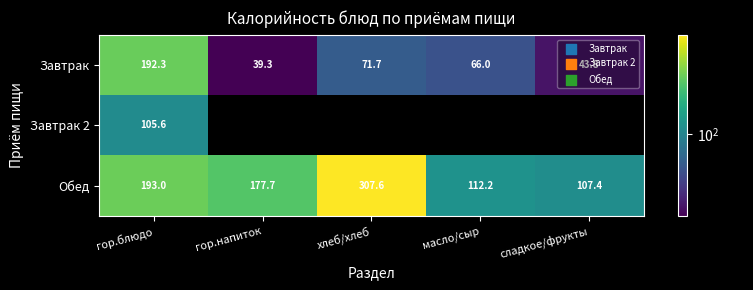

At гор.блюдо, list the series in order from smallest to largest.

Завтрак 2, Завтрак, Обед